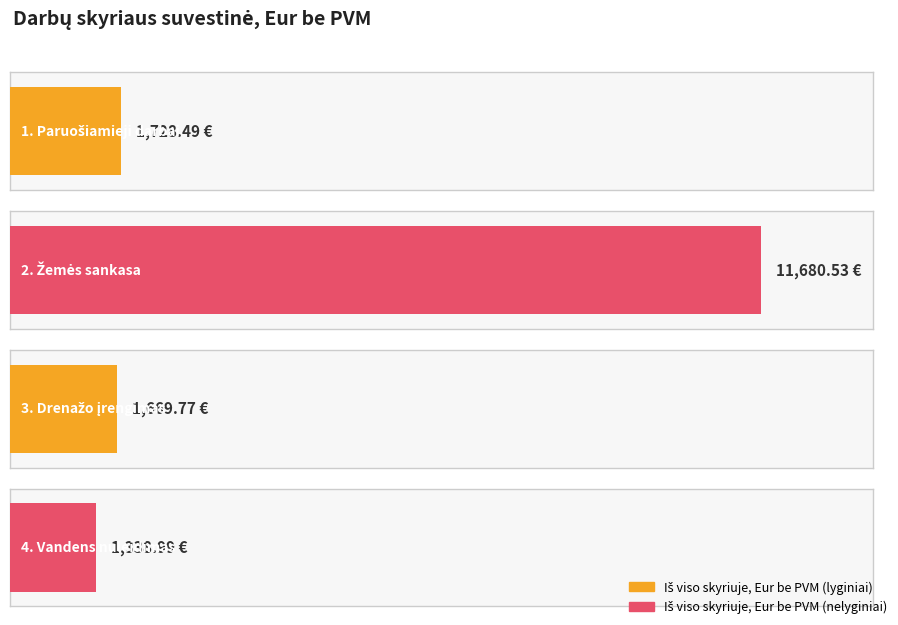

How many values in the Iš viso, Eur be PVM series are below 1728?

2